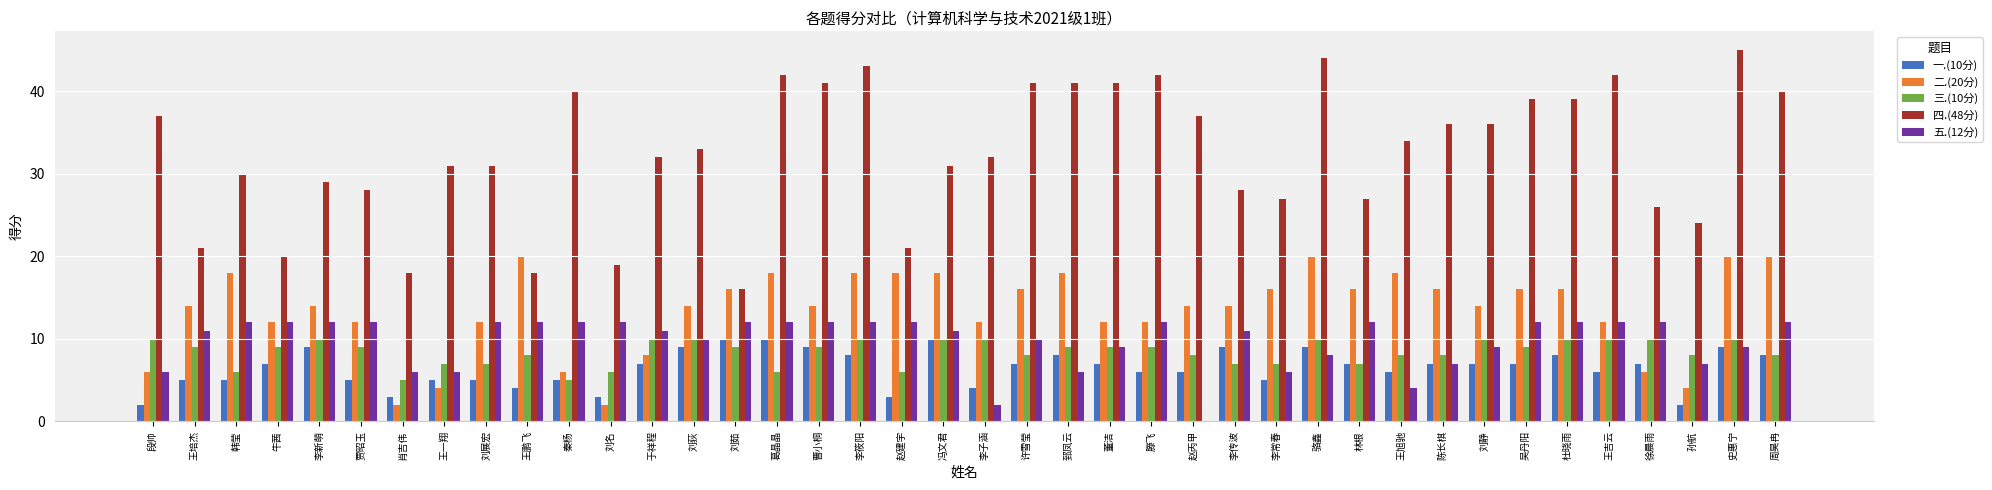

At which category is the sum across all series the highest?

史惠宁